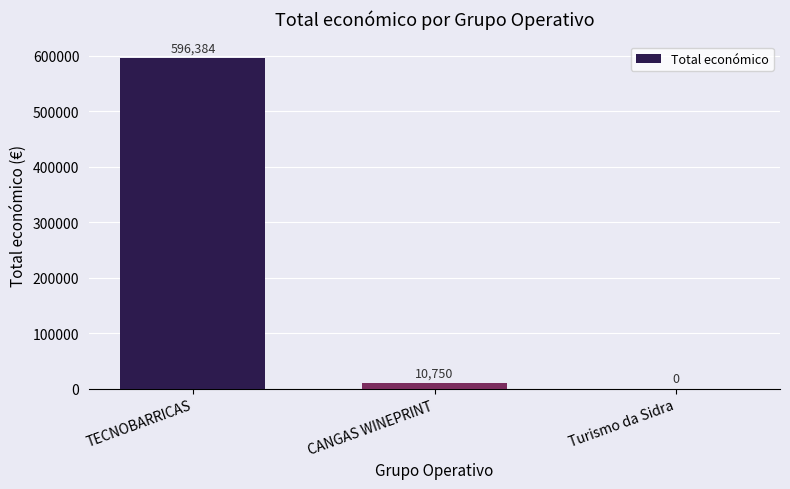

What is the change in value from TECNOBARRICAS to Turismo da Sidra?

-596384